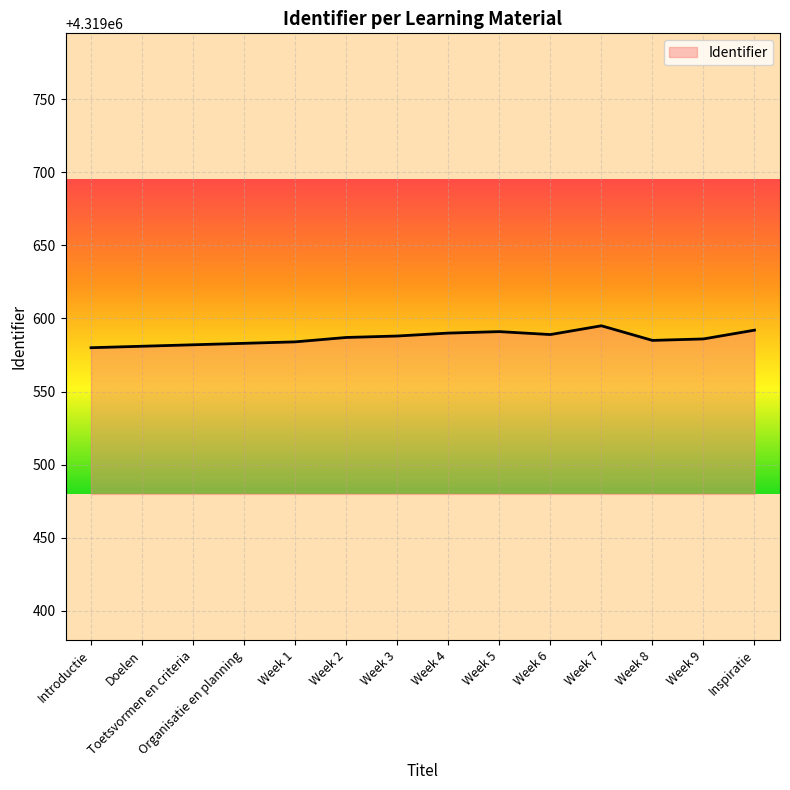

What is the change in value from Week 1 to Week 7?

+11